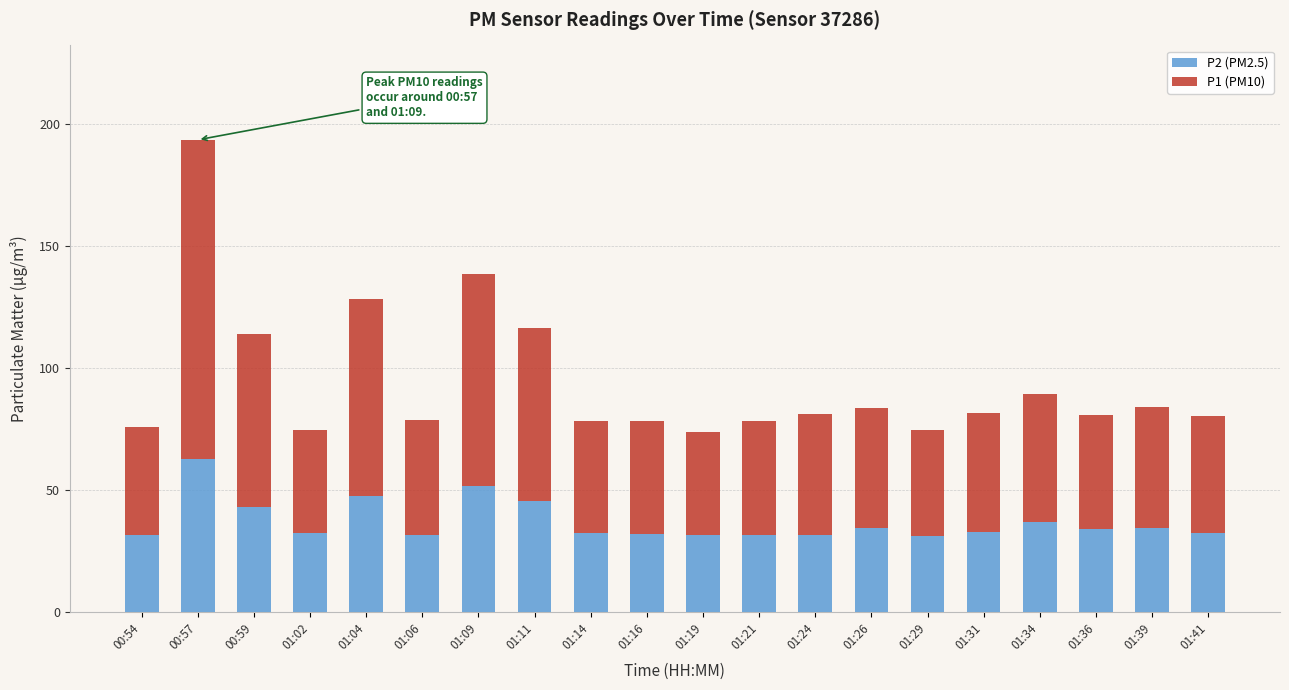

What is the highest value of the P2 (PM2.5) series?

62.7